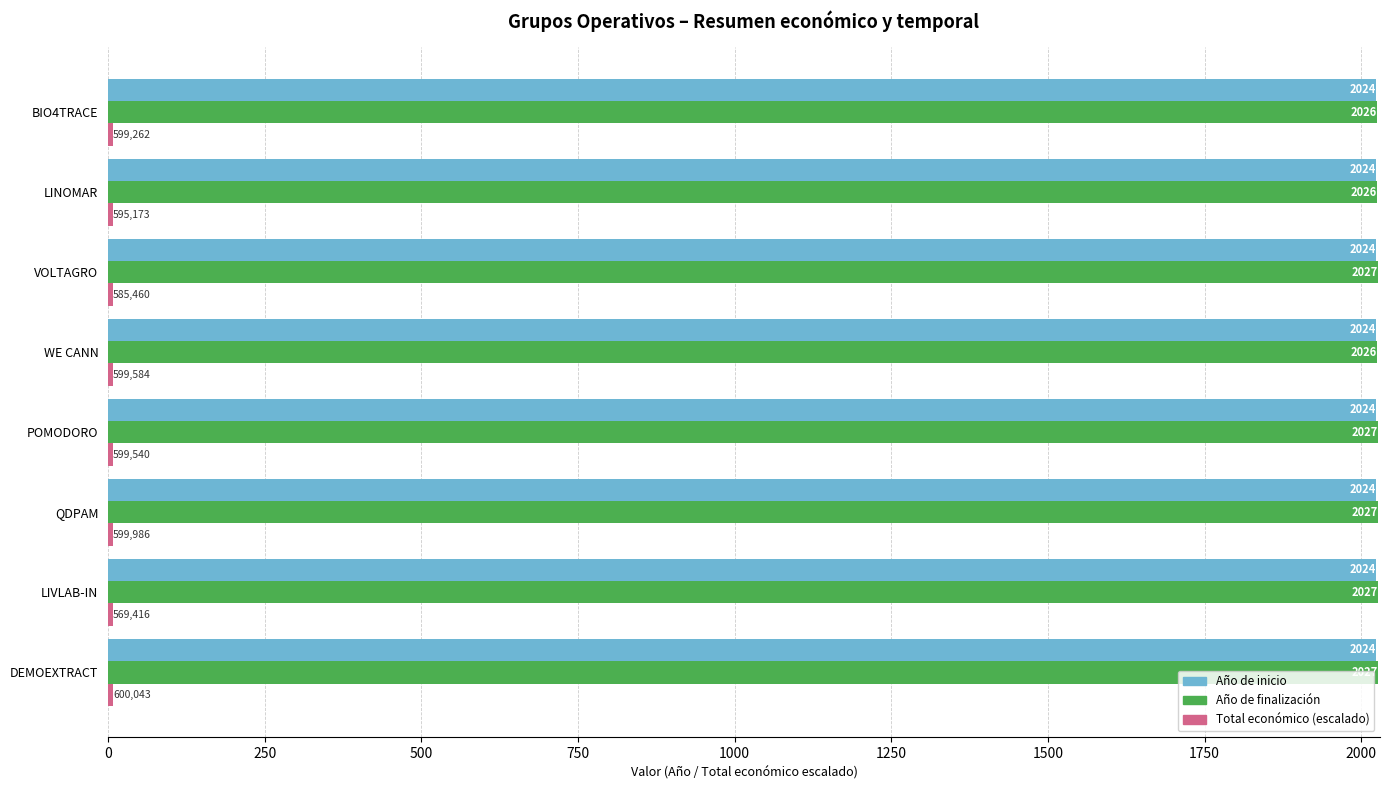

What is the total value across all series at DEMOEXTRACT?

4059.0